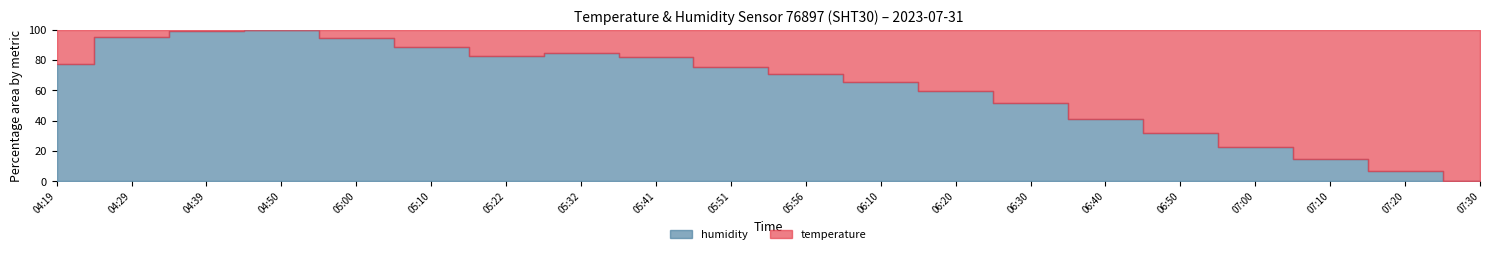

Is the value of humidity at 05:22 greater than the value of temperature at 06:50?

Yes